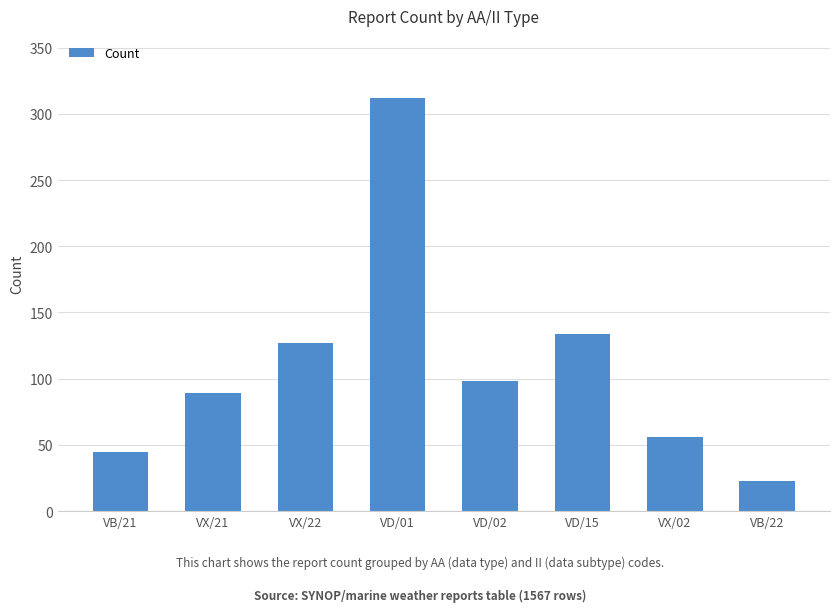

What is the change in value from VB/21 to VX/21?

+44